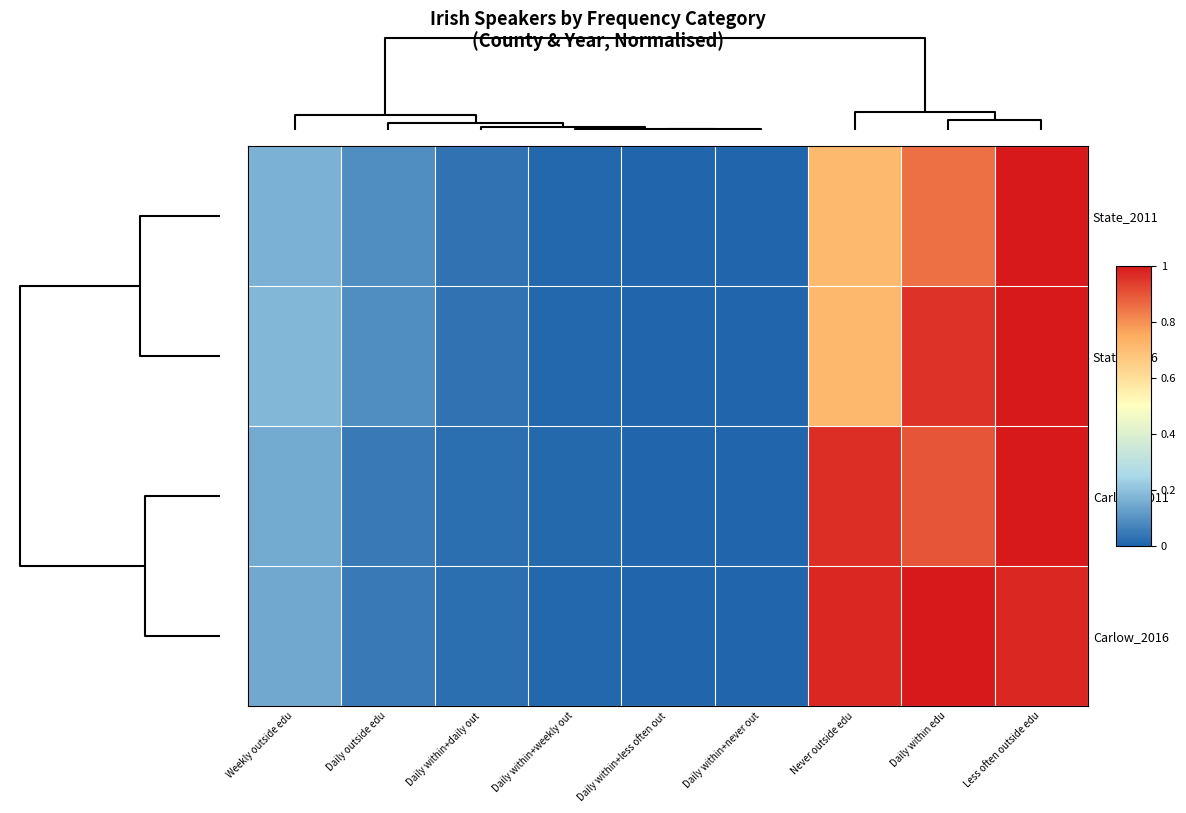

How many data points does each series have?

9